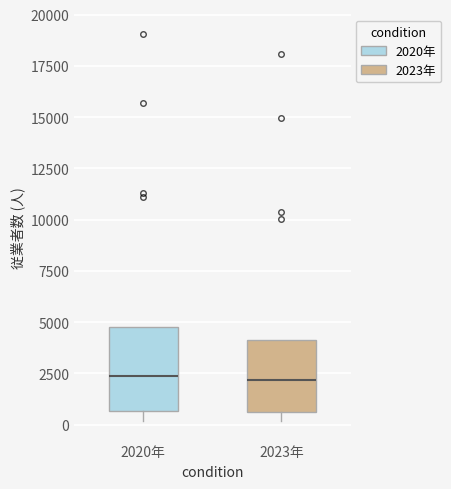

Reading left to right, read every box against the y-axis: the position of its median line, the range the box covers, and the ends of its whiskers. The values are not printed on the chart, so give them approximately, as read against the axis.

2020年: median 2500, box 500 to 5000, whiskers 0 to 5000
2023年: median 2000, box 500 to 4000, whiskers 0 to 4000